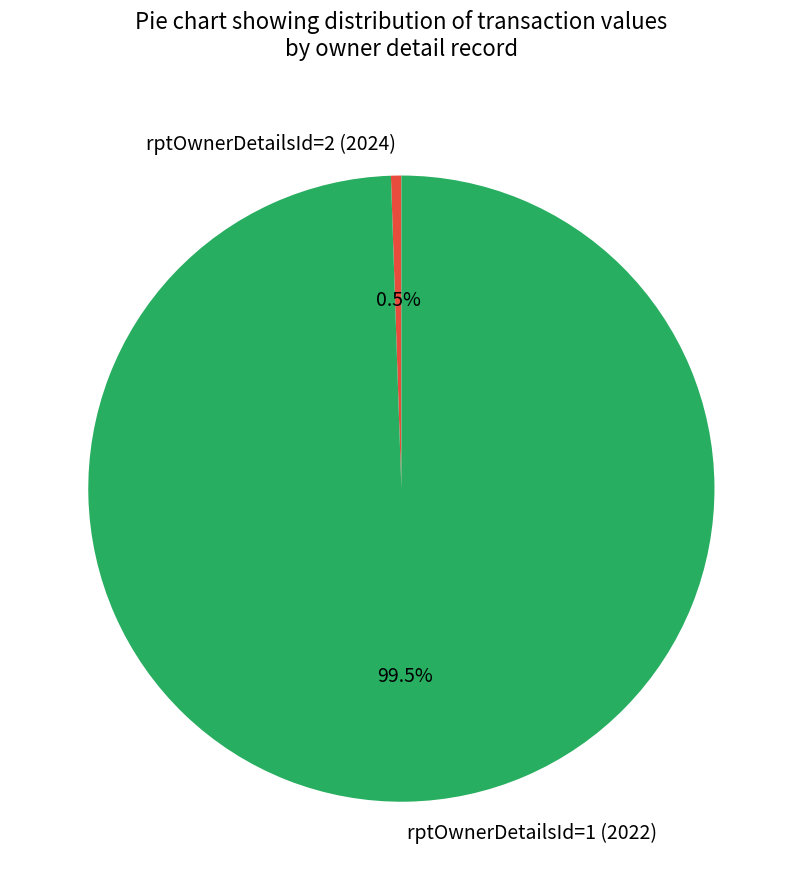

What percentage do rptOwnerDetailsId=2 (2024) and rptOwnerDetailsId=1 (2022) together represent?

100.0%